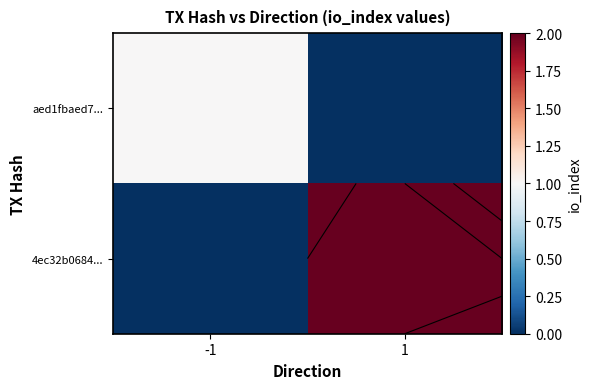

What is the maximum value shown in the chart?

2